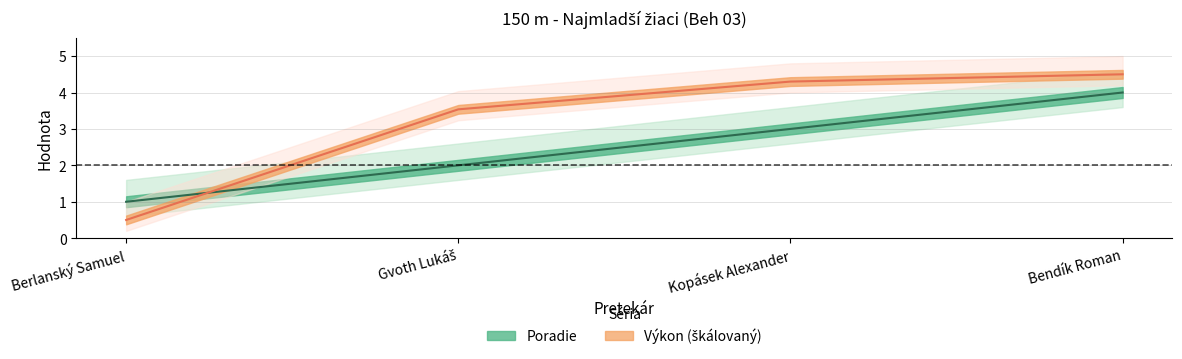

The value of Poradie at Gvoth Lukáš is 2.0. True or false?

True